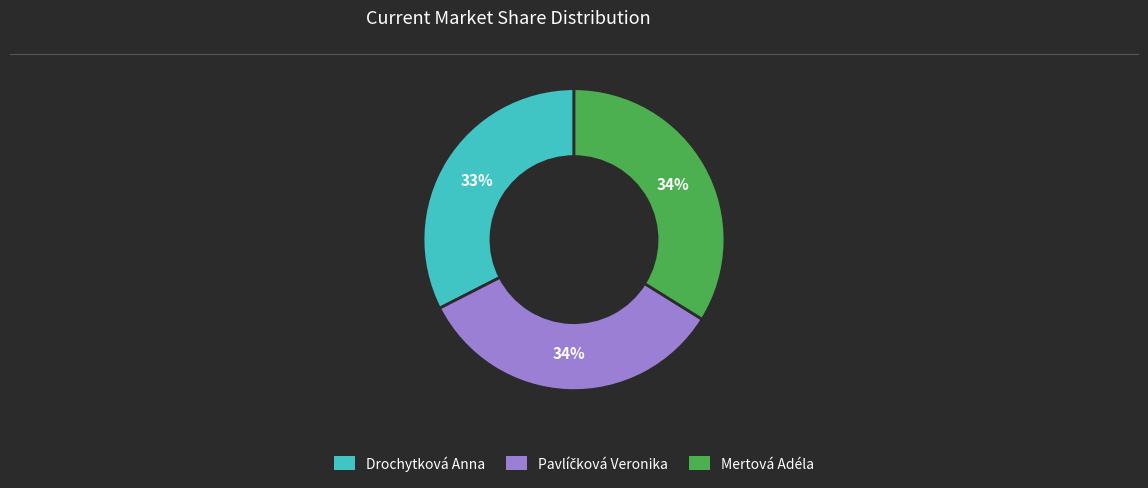

Between Mertová Adéla and Drochytková Anna, which is larger?

Mertová Adéla